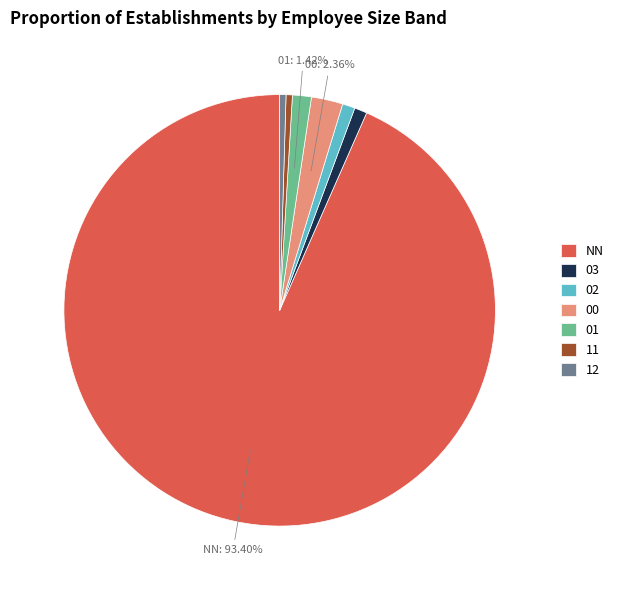

True or false: 01 accounts for 16% of the total.

False